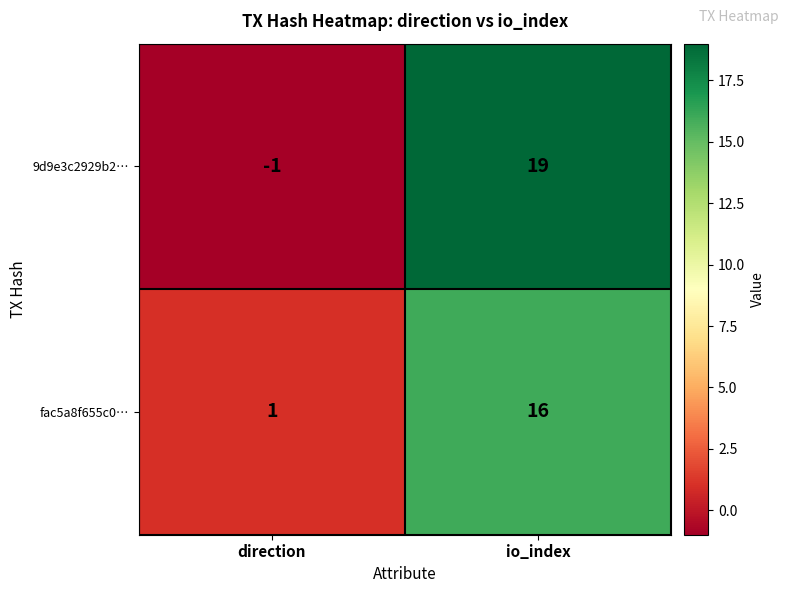

At which category is the sum across all series the highest?

io_index